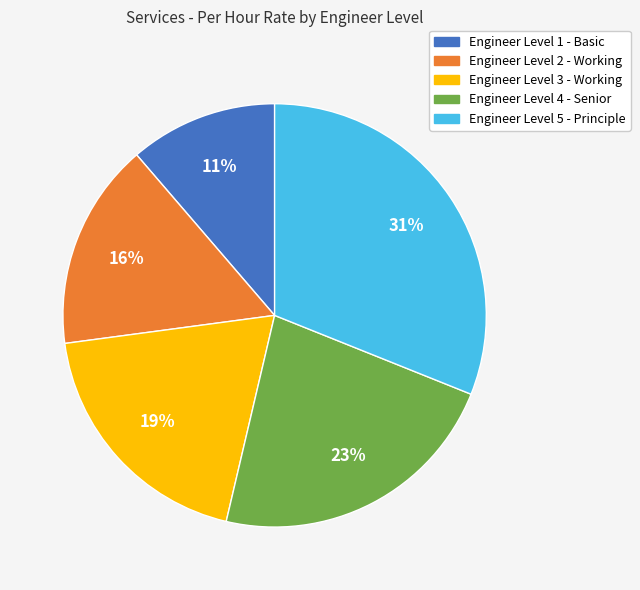

Is the sum of Engineer Level 1 - Basic and Engineer Level 3 - Working greater than half?

No